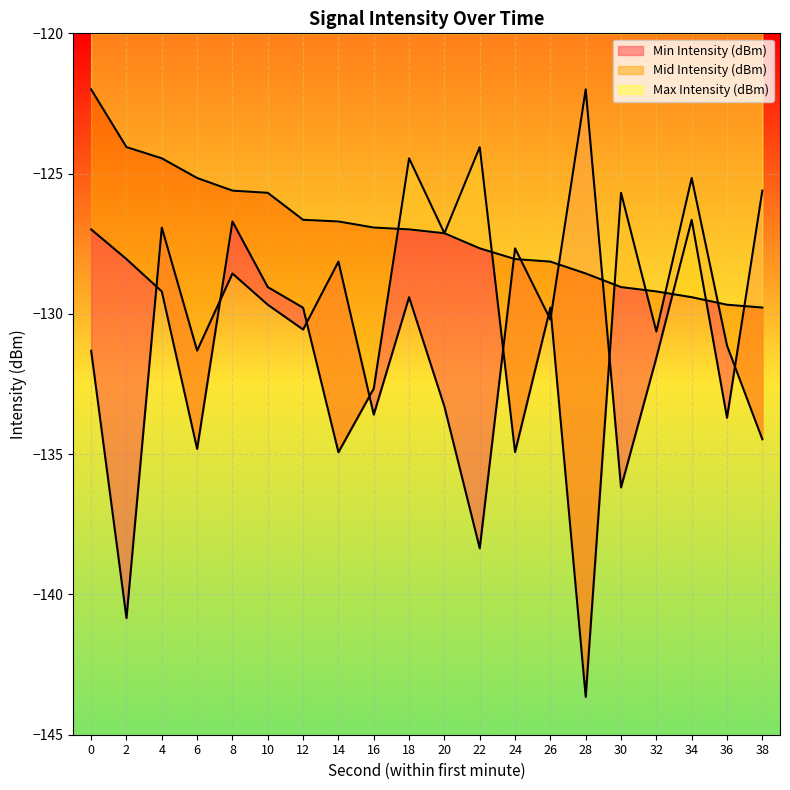

At which label is Max Intensity (dBm) closest to -125?

6